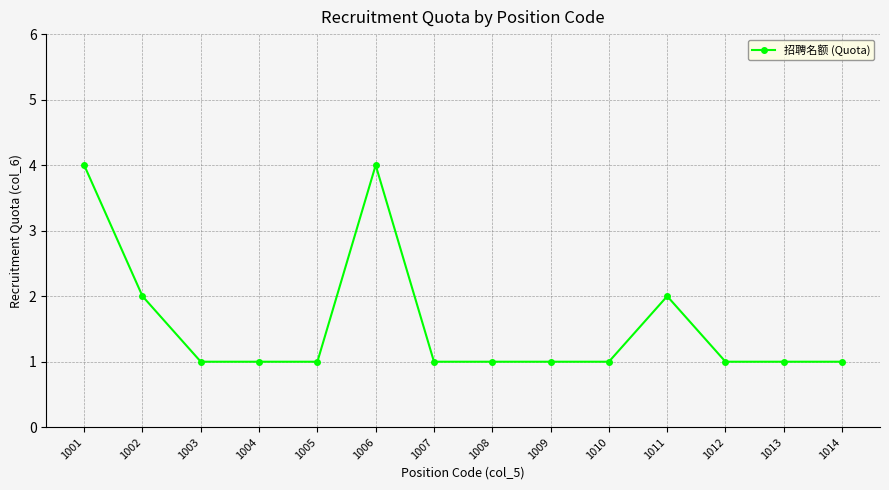

What is the maximum value shown in the chart?

4